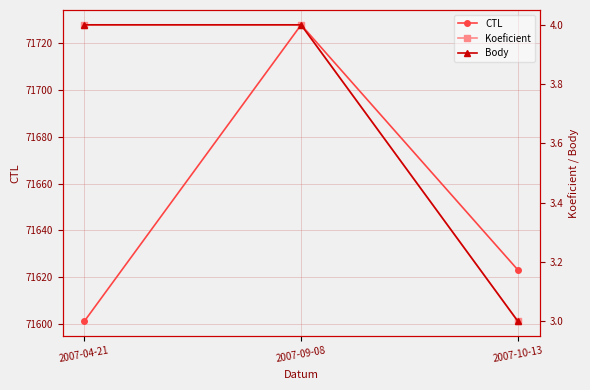

What is the label of the 1st point from the left?

2007-04-21